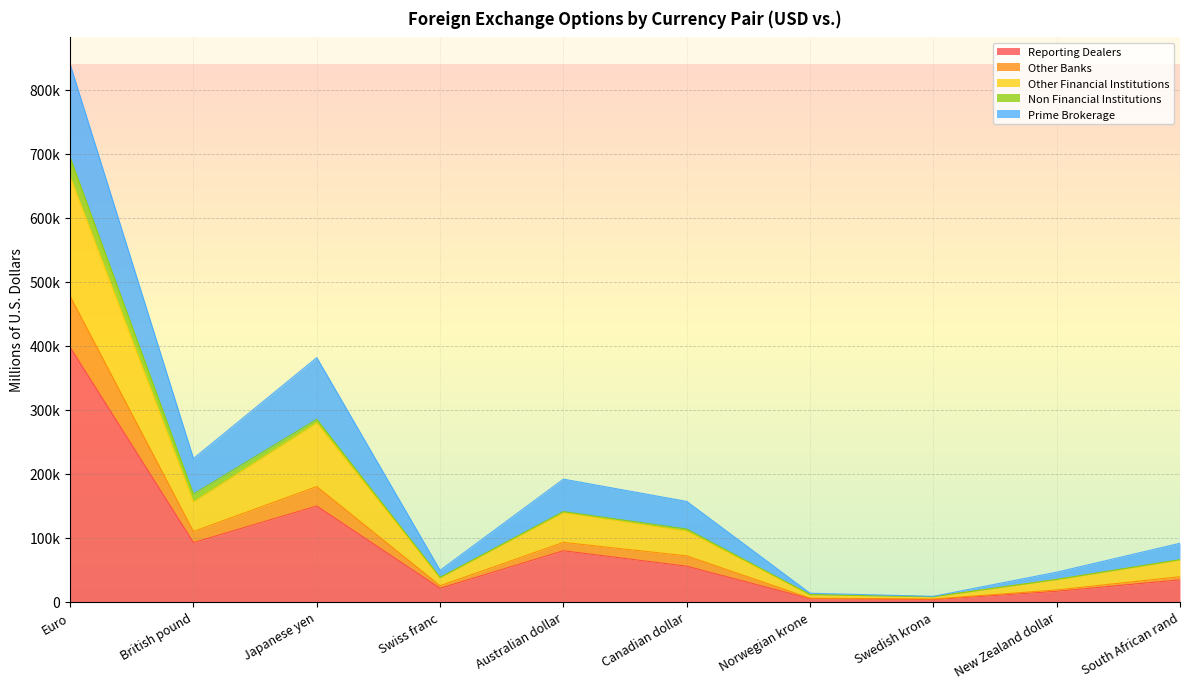

What are all the series names shown in the legend?

Reporting Dealers, Other Banks, Other Financial Institutions, Non Financial Institutions, Prime Brokerage